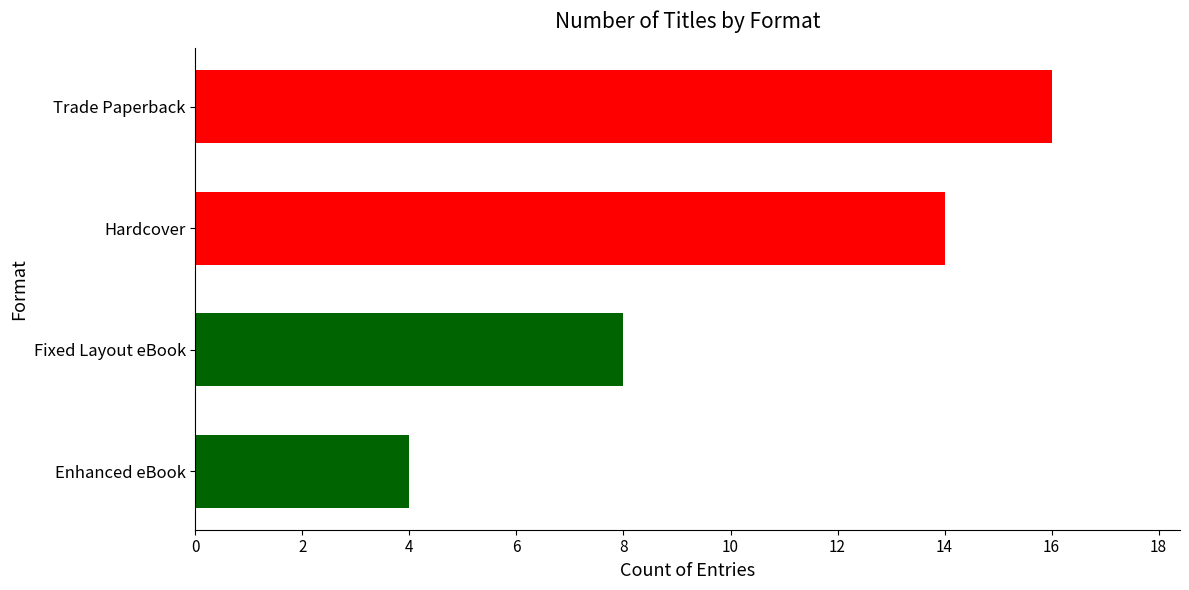

Is it true that the value at Enhanced eBook is 4?

True